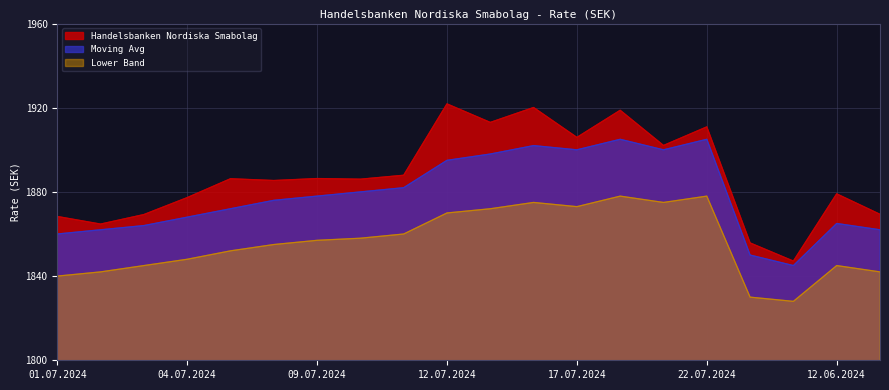

In Handelsbanken Nordiska Smabolag, how many points are lower than both neighbors (excluding endpoints)?

7